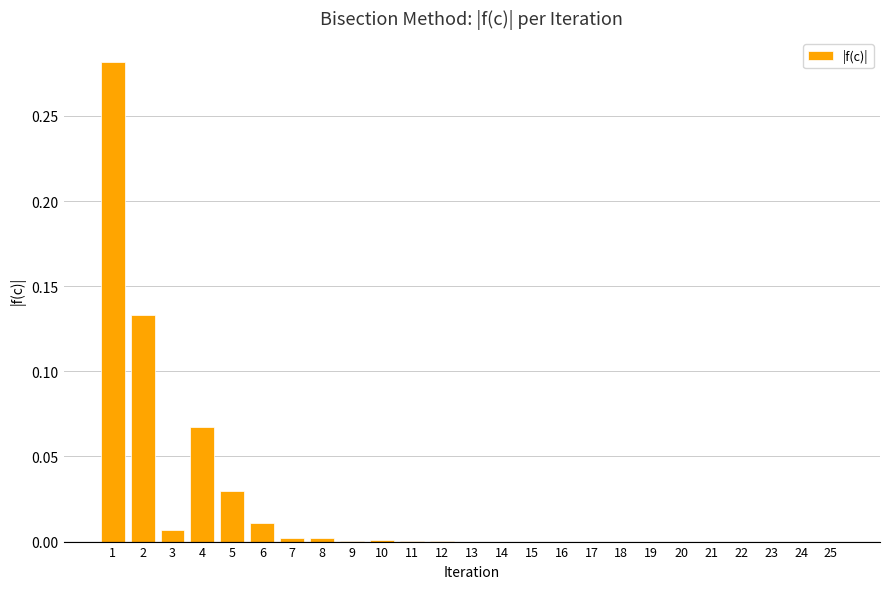

What is the sum of all values?

0.5